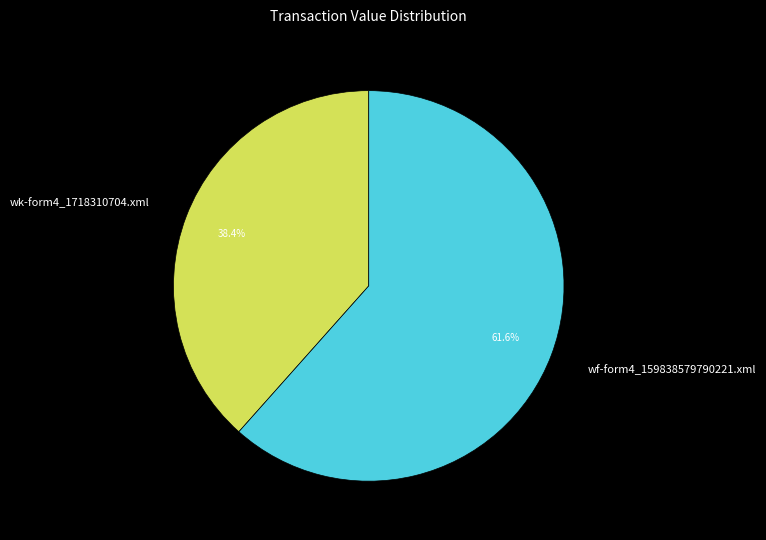

What is the ratio of the value at wf-form4_159838579790221.xml to the value at wk-form4_1718310704.xml?

1.6